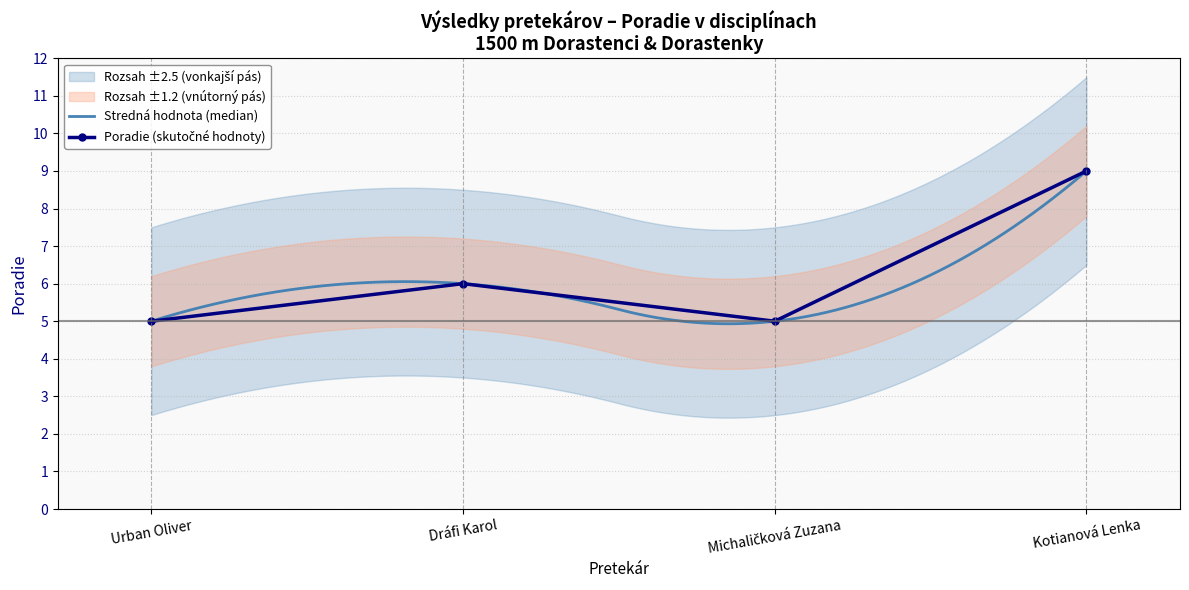

Where is the first local minimum?

Michaličková Zuzana